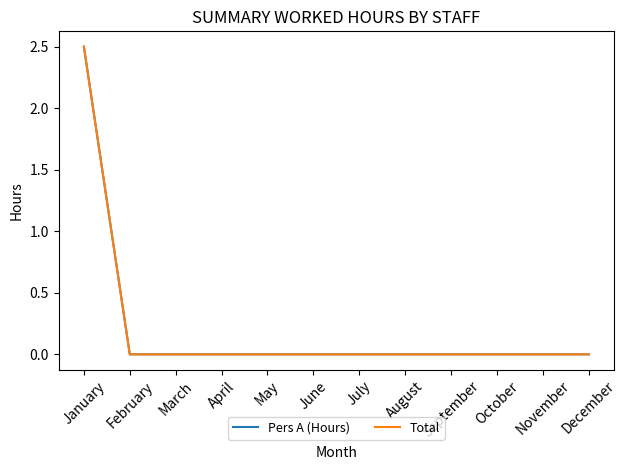

Does the chart display data point markers on the line(s)?

No